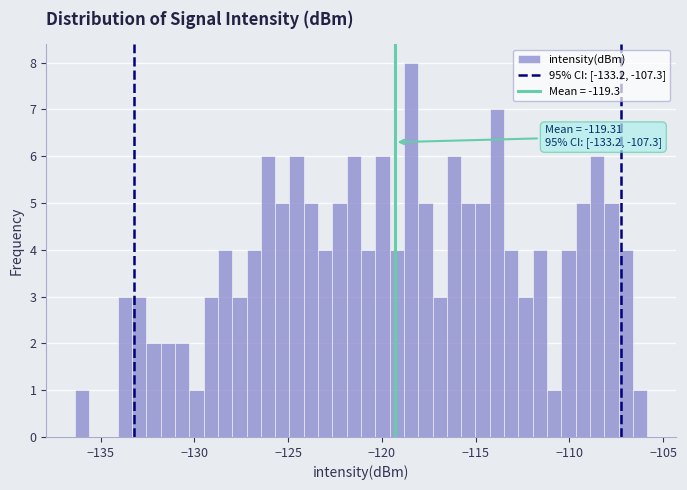

Read against the x-axis, roughly where is the centre of the tallest bar?

-118.5